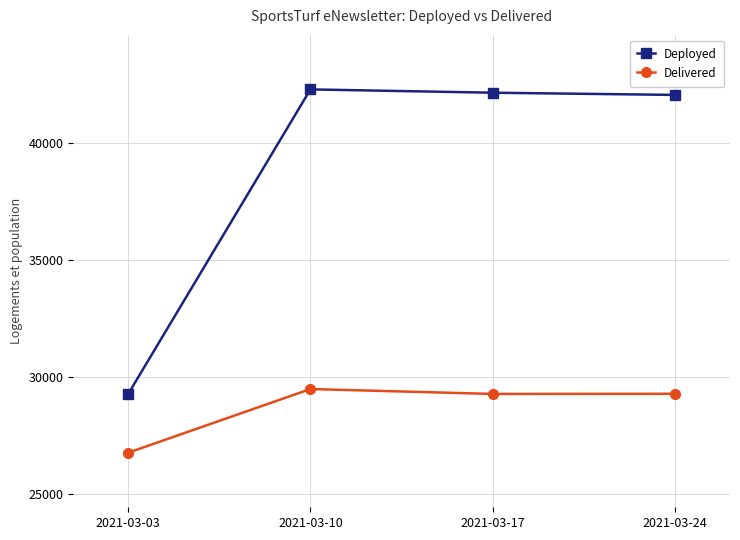

What is the value of the Deployed point at the 2nd from the left?

42311